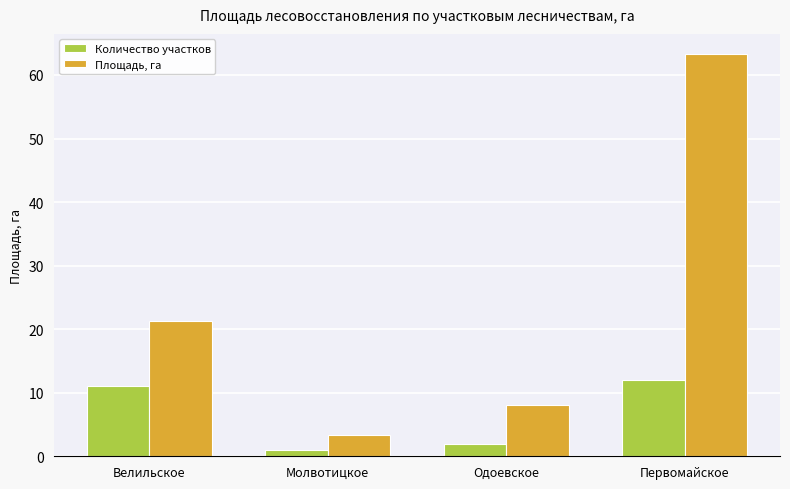

Which category has the highest value in the Количество участков series?

Первомайское